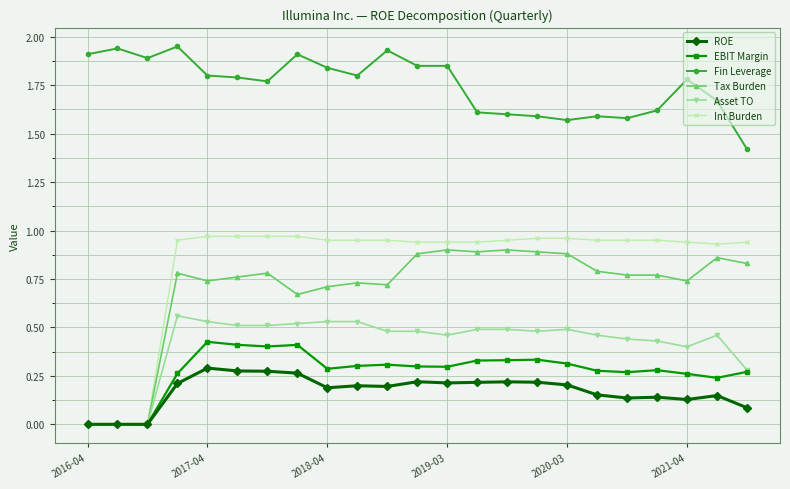

True or false: EBIT Margin has more than 0 points higher than both neighbors.

True